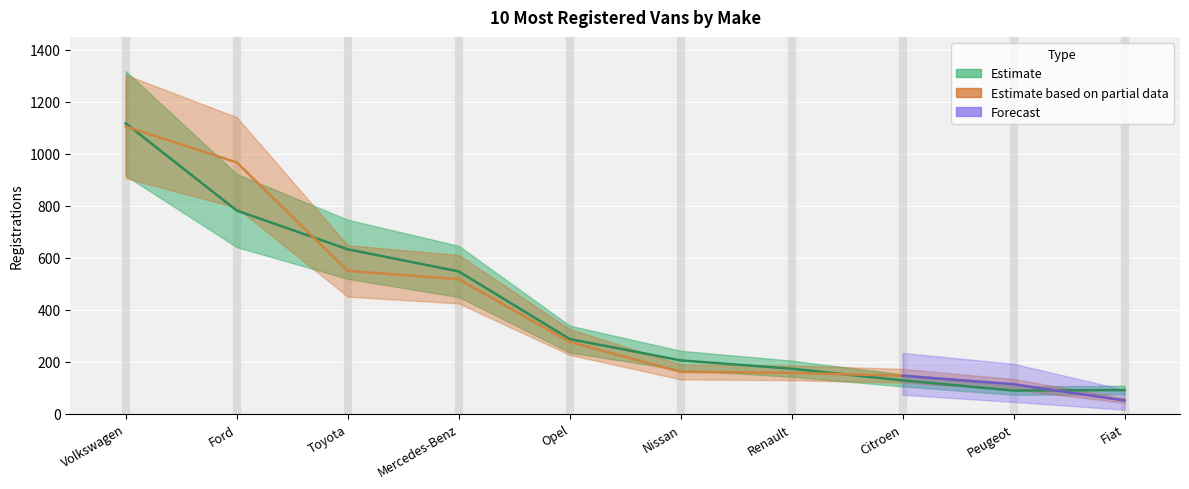

What is the difference between the maximum and minimum values in the 1-03/2017 series?

1027